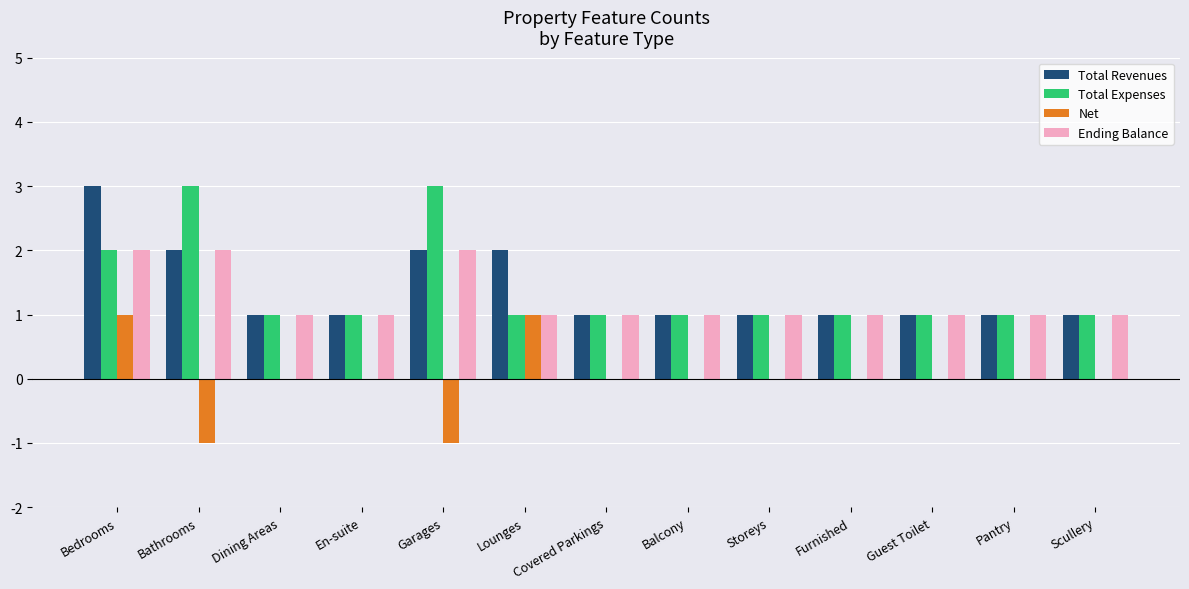

What is the sum of all Total Expenses values?

18